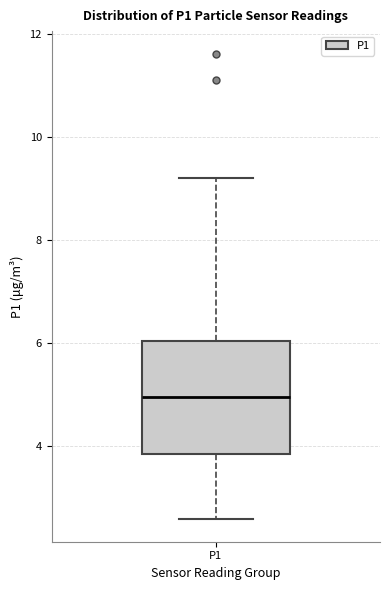

Read this box plot against the y-axis: the position of the median line, the range covered by the box, and the ends of both whiskers. The values are not printed on the chart, so give them approximately, as read against the axis.

median 5.0, box 3.8 to 6.0, whiskers 2.6 to 9.2